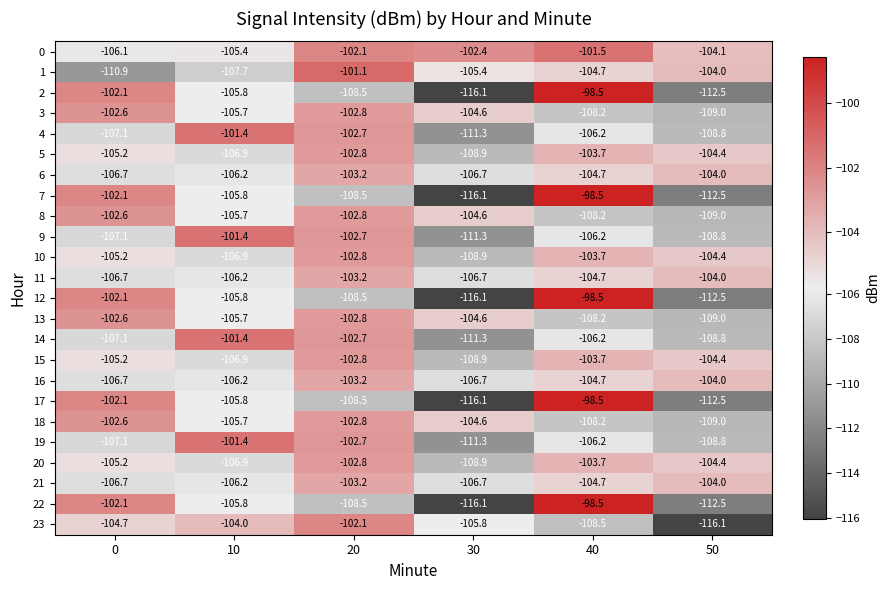

How many data points in 20 are less than -104?

4